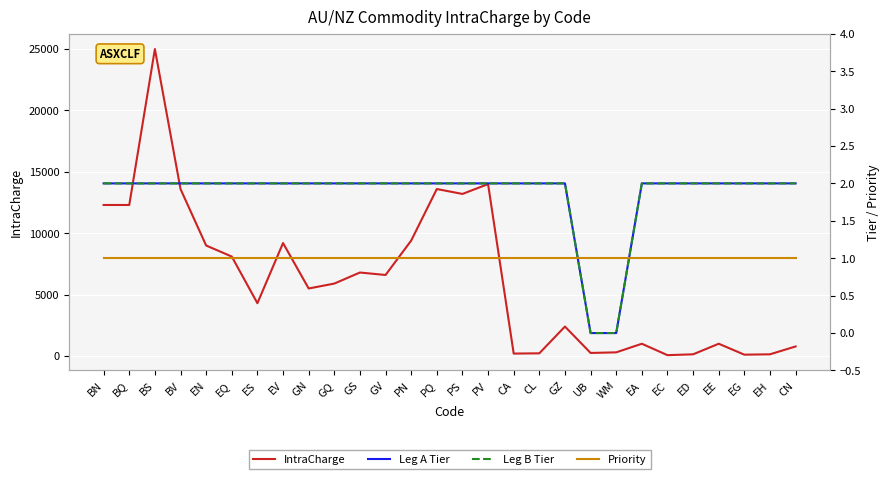

What is the average value of the Priority series?

1